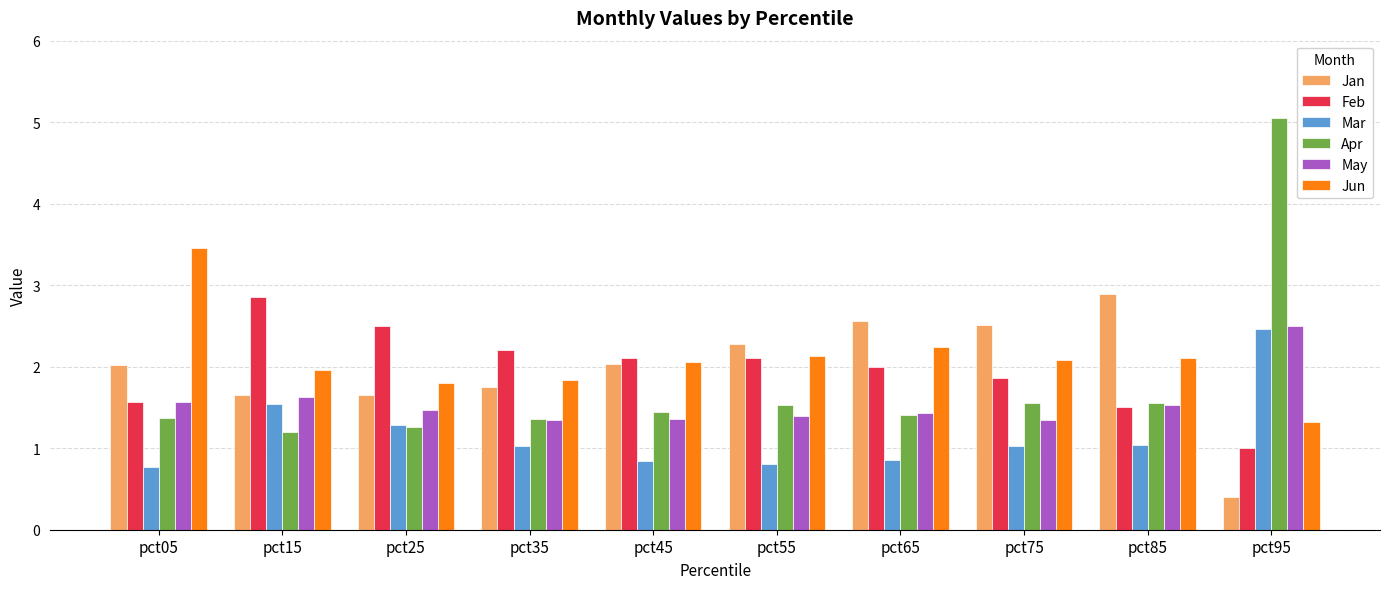

What is the approximate value of Feb at pct35?

2.2